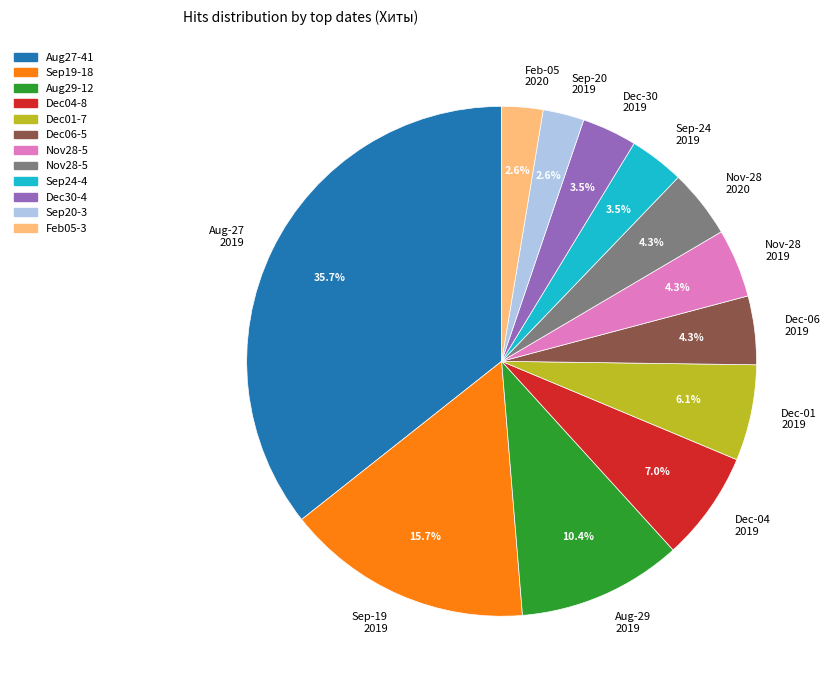

Do Aug-29 2019 and Feb-05 2020 together represent more than half of the pie?

No